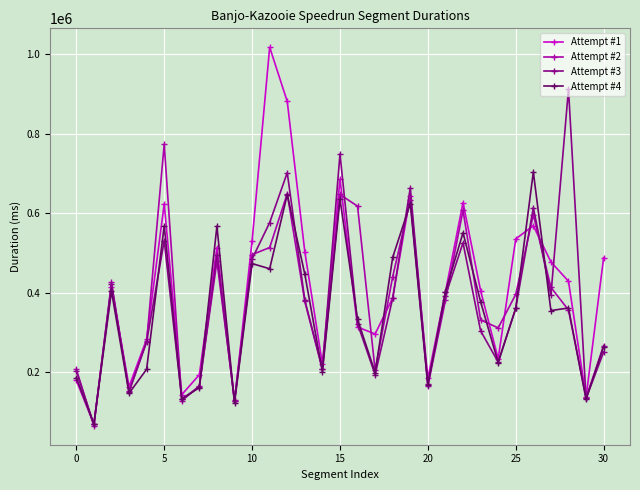

Rank the series by their maximum value, from highest to lowest.

Attempt #1, Attempt #3, Attempt #2, Attempt #4